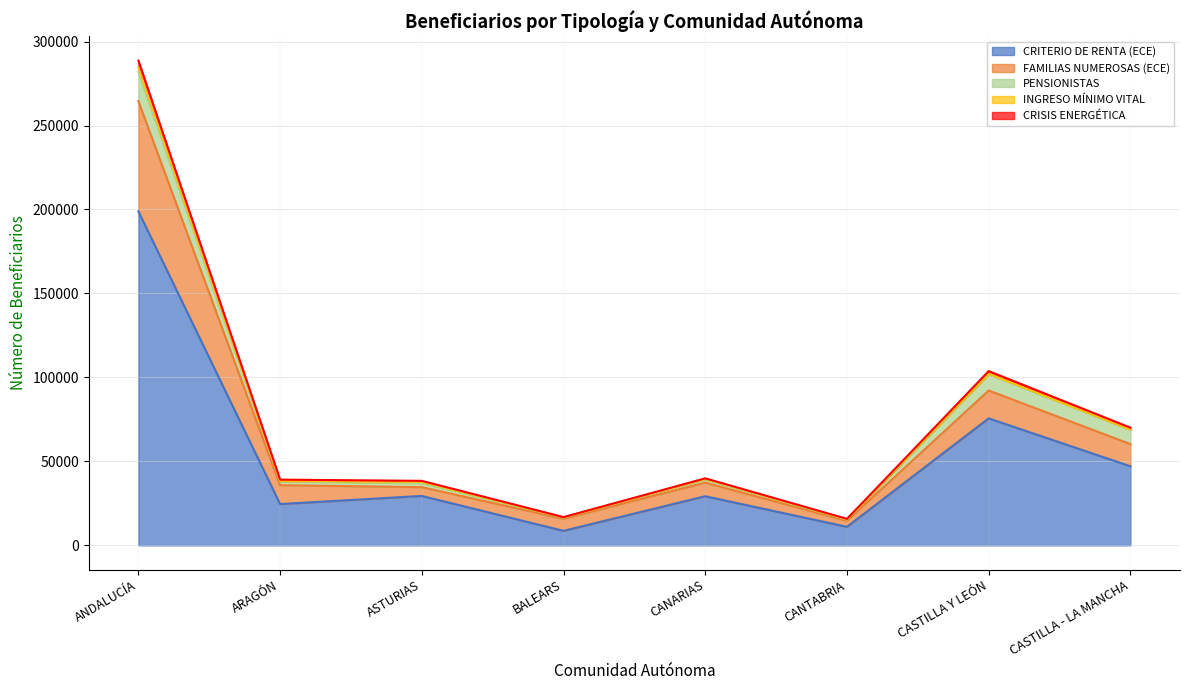

At which label does CRITERIO DE RENTA (ECE) first exceed 29423?

ANDALUCÍA